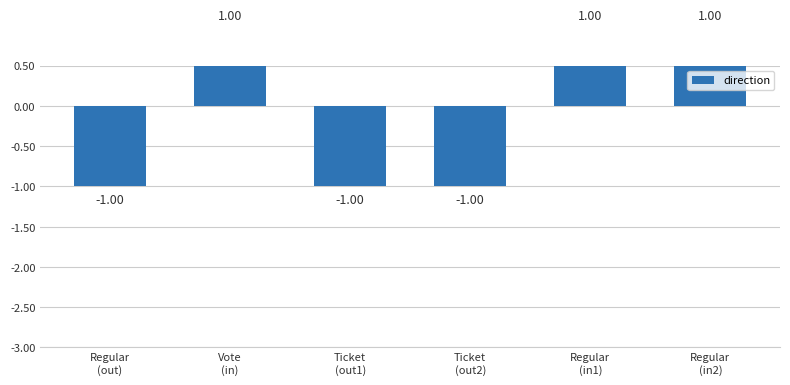

How many series are shown in this chart?

1